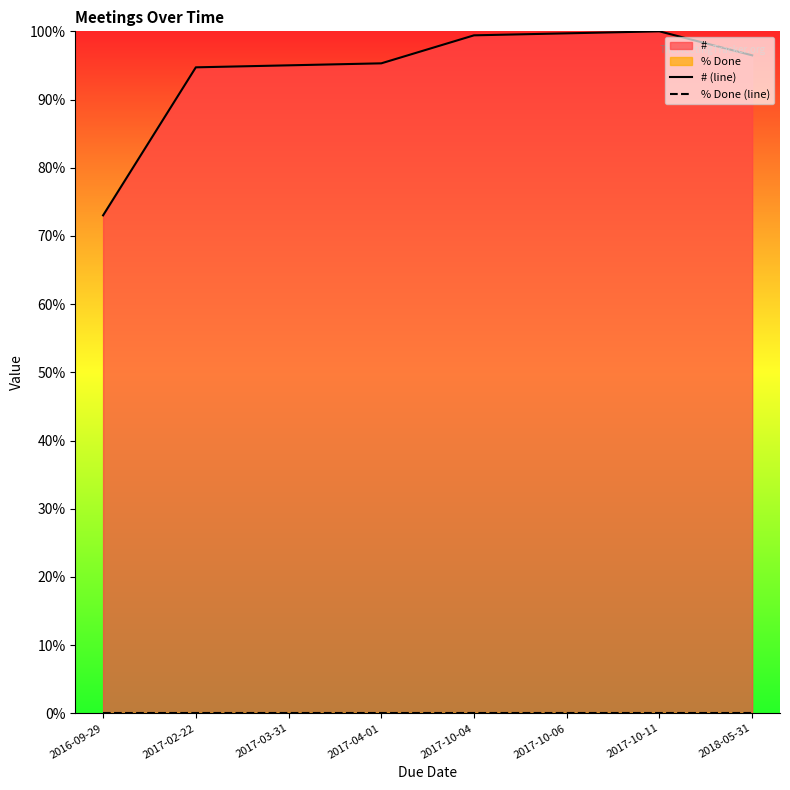

Is the value of % Done (line) at 2016-09-29 greater than the value of # (line) at 2017-03-31?

No